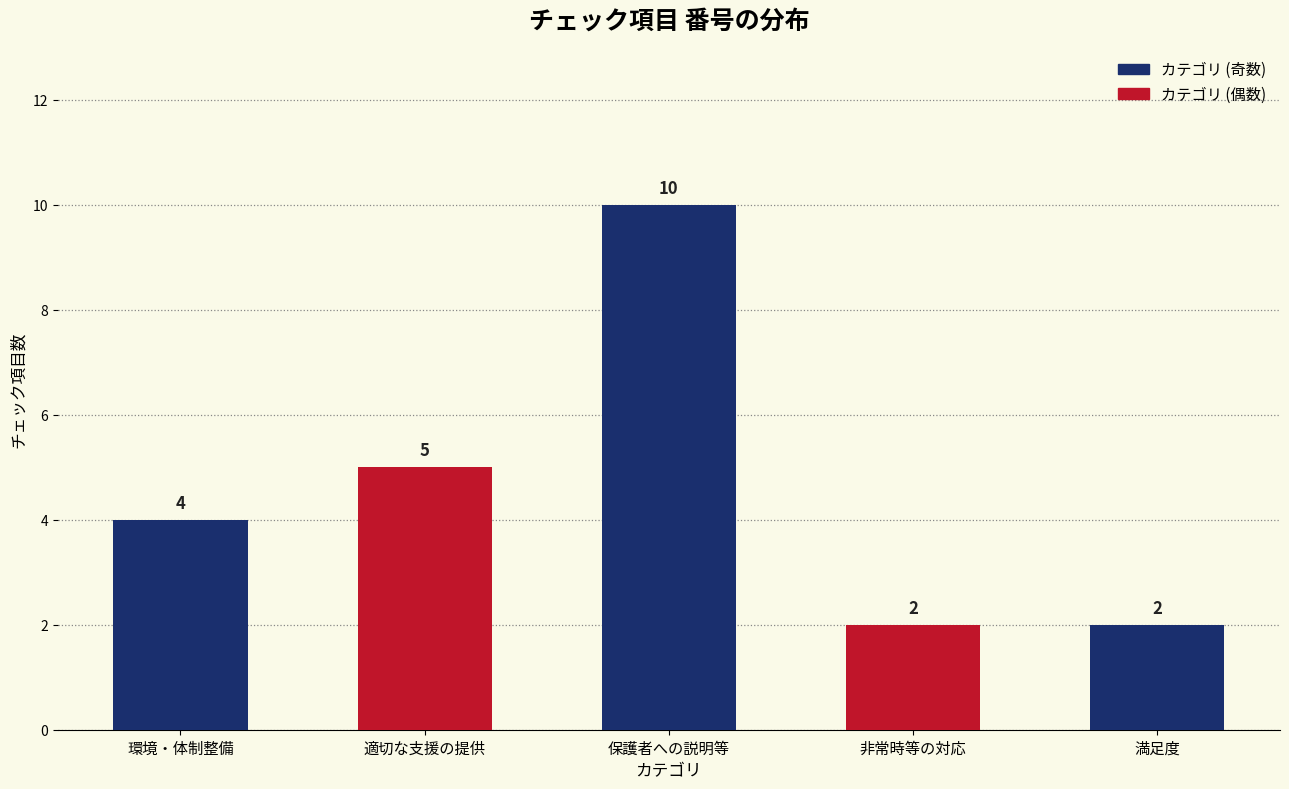

Reading left to right, list all the values displayed in this chart.

4	5	10	2	2